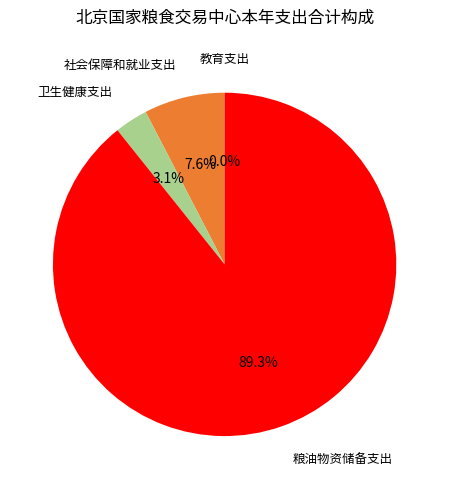

Is there any slice that represents more than half of the pie?

Yes